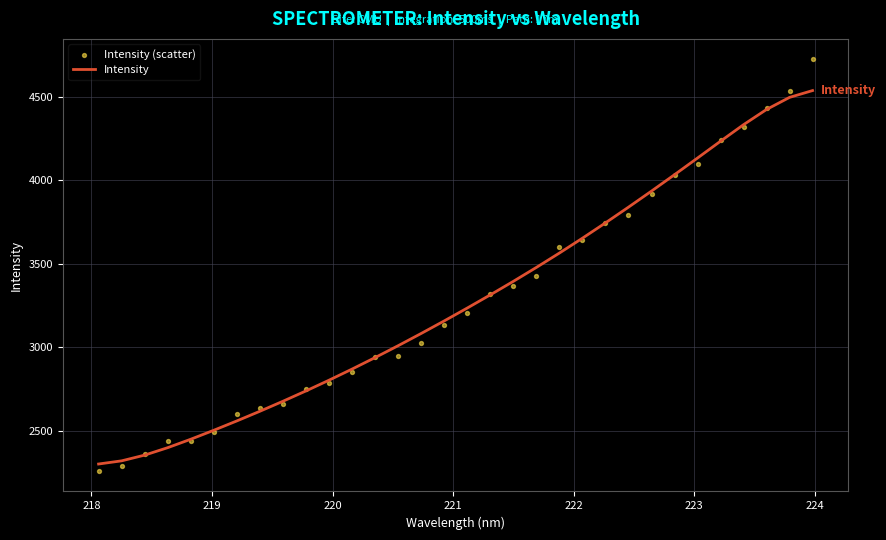

Which series contains the highest Y value?

Intensity (scatter)